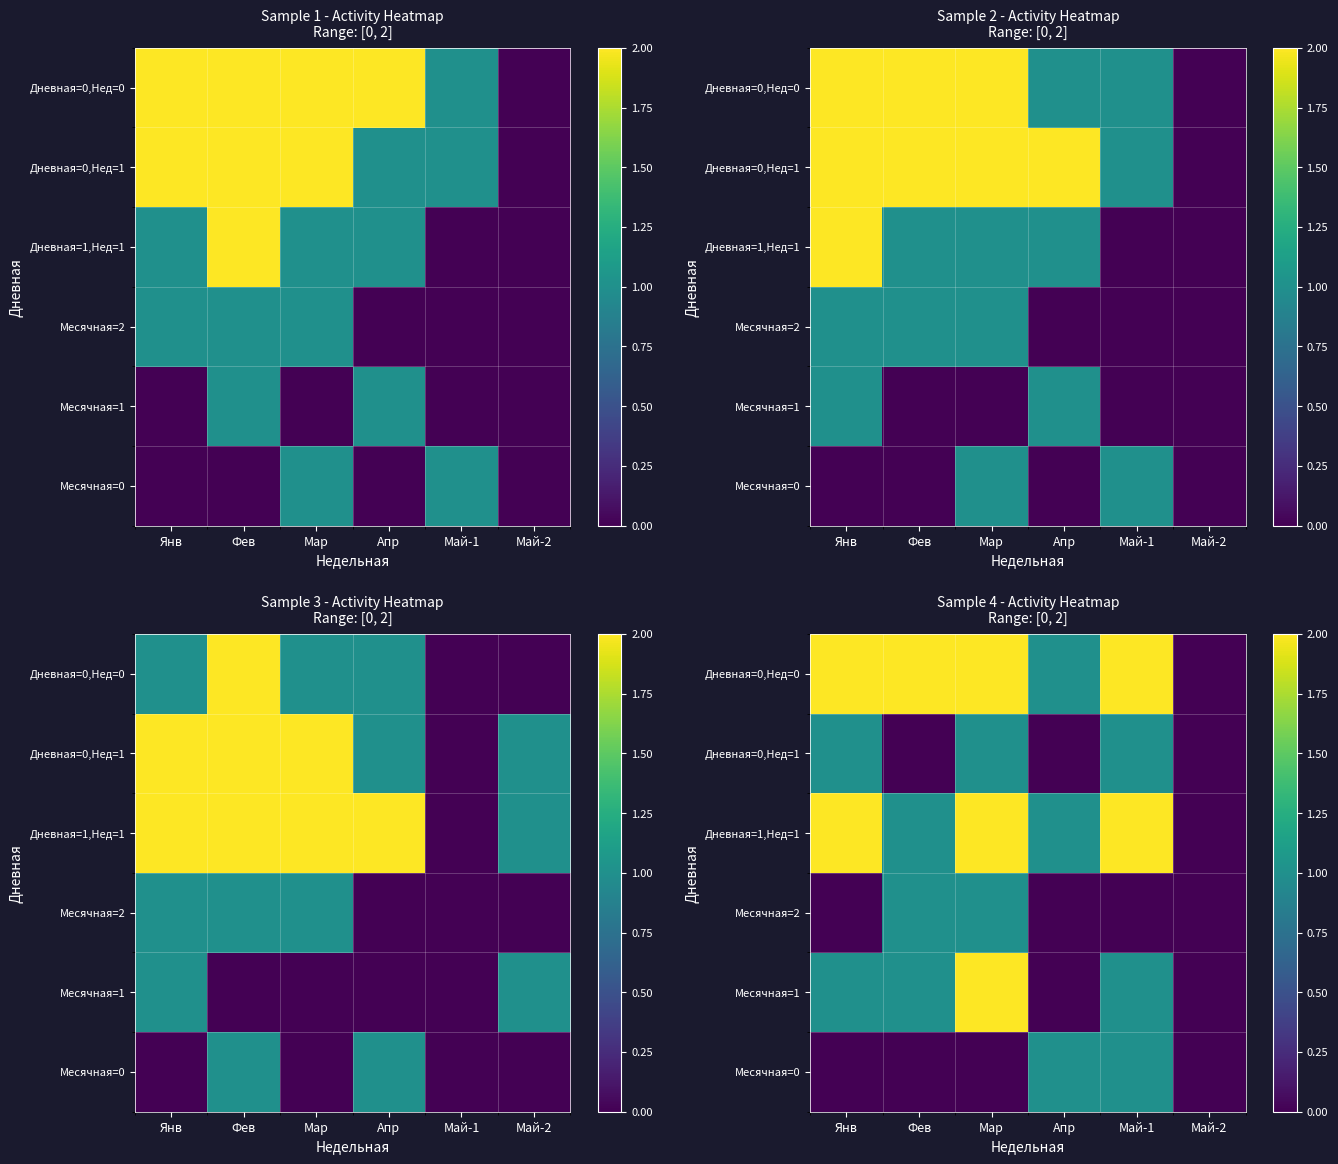

Is it true that Месячная=0 equals 0 at Май-2?

True